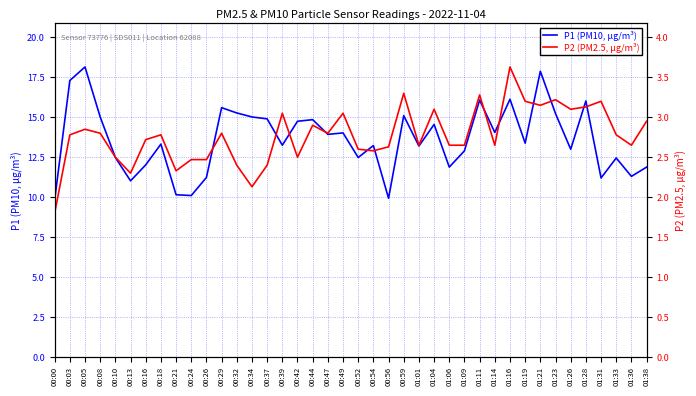

Which series changed the most between 00:42 and 01:28?

P1 (PM10, μg/m³)